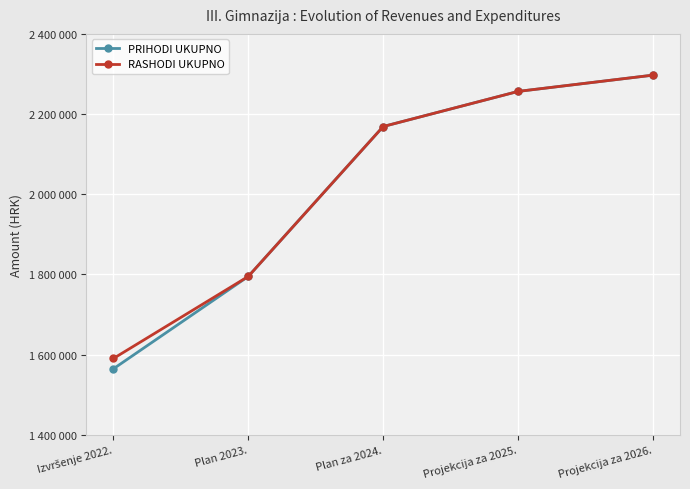

True or false: RASHODI UKUPNO has more than 2 points higher than both neighbors.

False